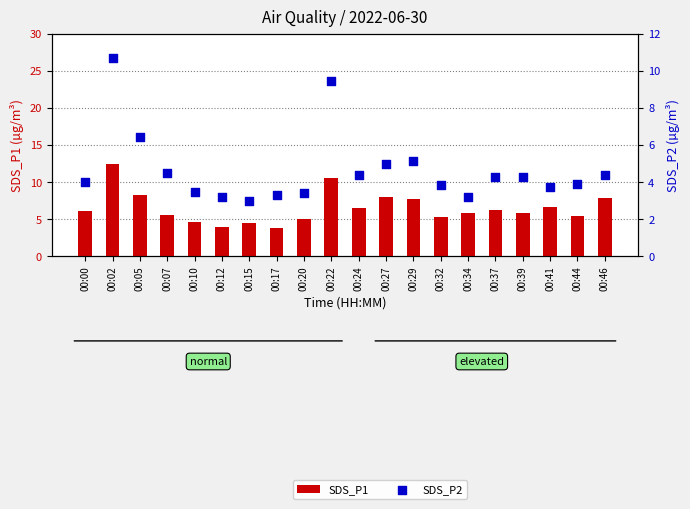

What is the total value across all series at 00:05?

14.7